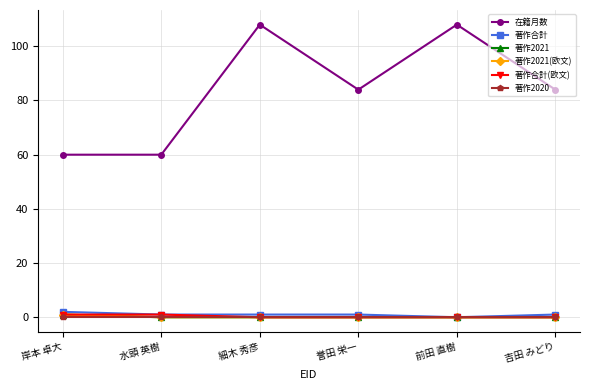

List the series in order of their peak value, highest first.

在籍月数, 著作合計, 著作2021, 著作2021(欧文), 著作合計(欧文), 著作2020